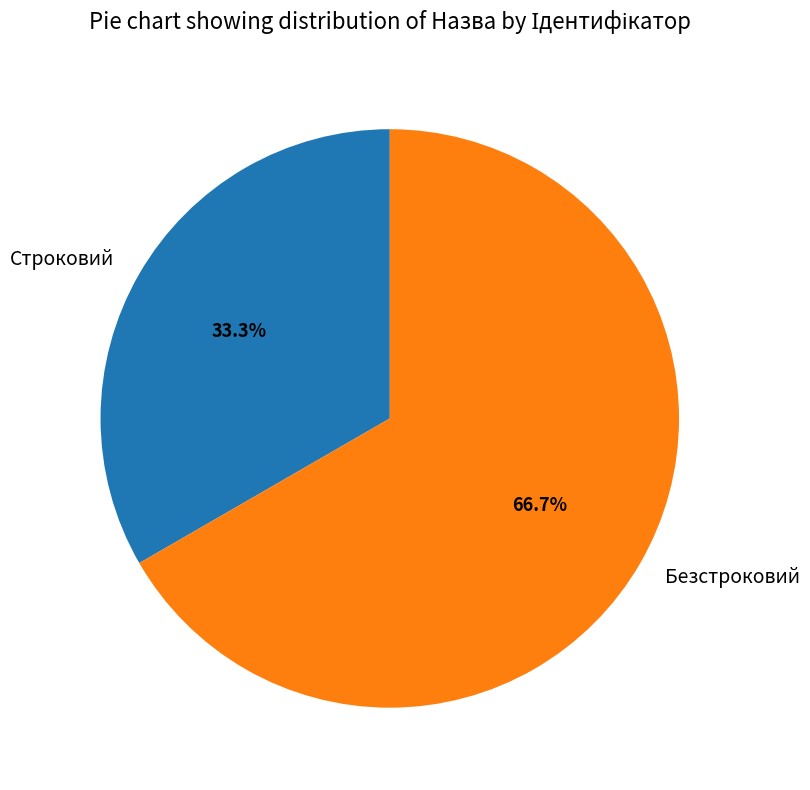

Approximately how many times larger is the value at Строковий compared to Безстроковий?

0.5